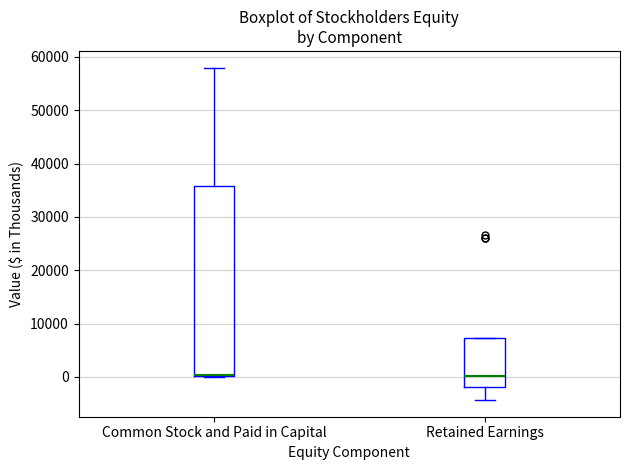

Where is the upper edge of the box for Common Stock and Paid in Capital on the y-axis? The values are not printed on the chart, so give them approximately, as read against the axis.

36000